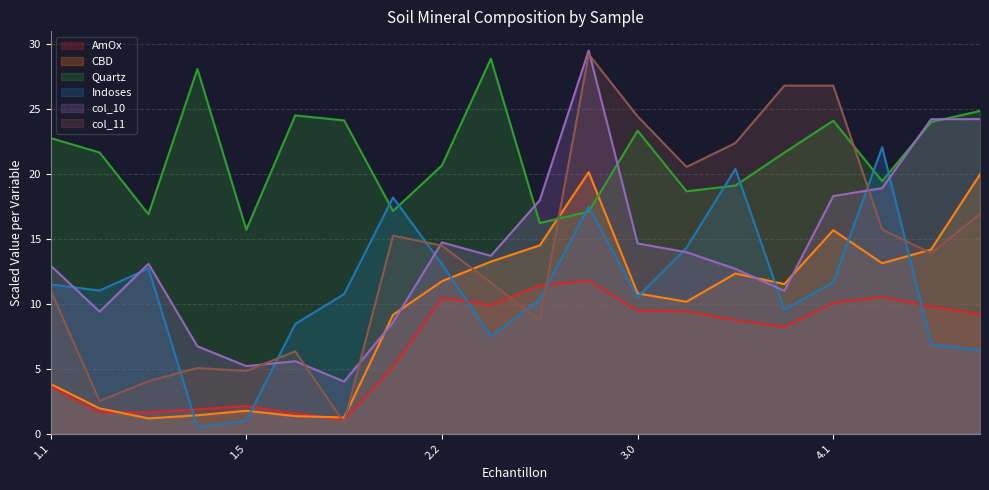

List the series in order of their peak value, lowest first.

AmOx, CBD, Indoses, Quartz, col_11, col_10